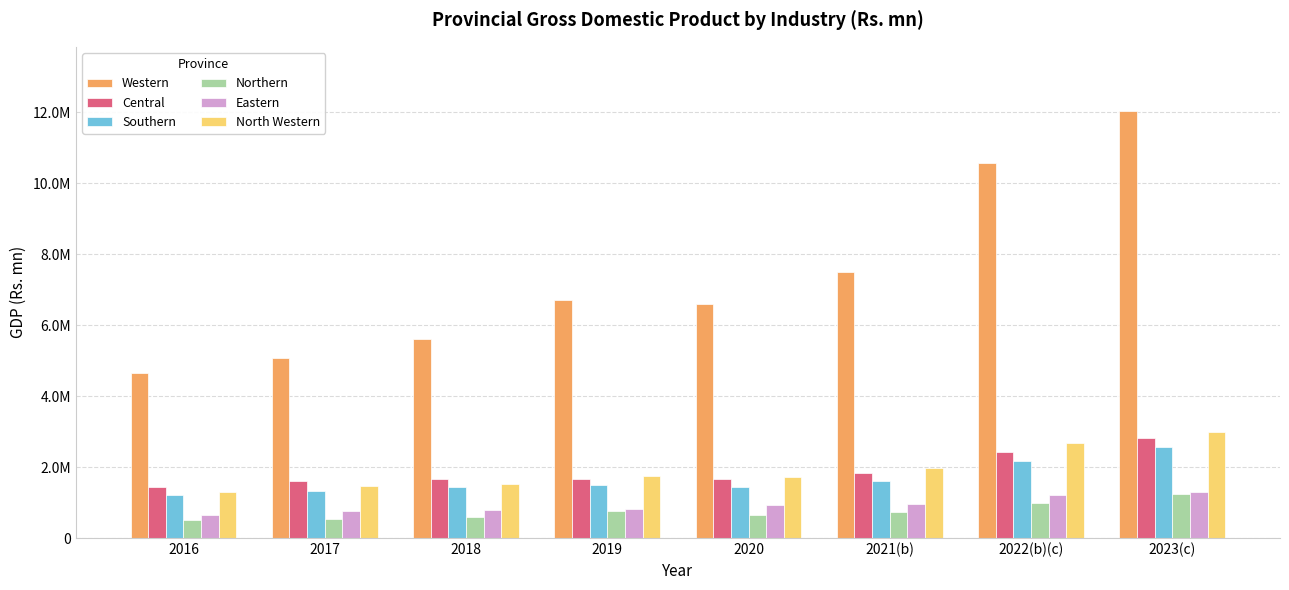

Are the bars horizontal?

No